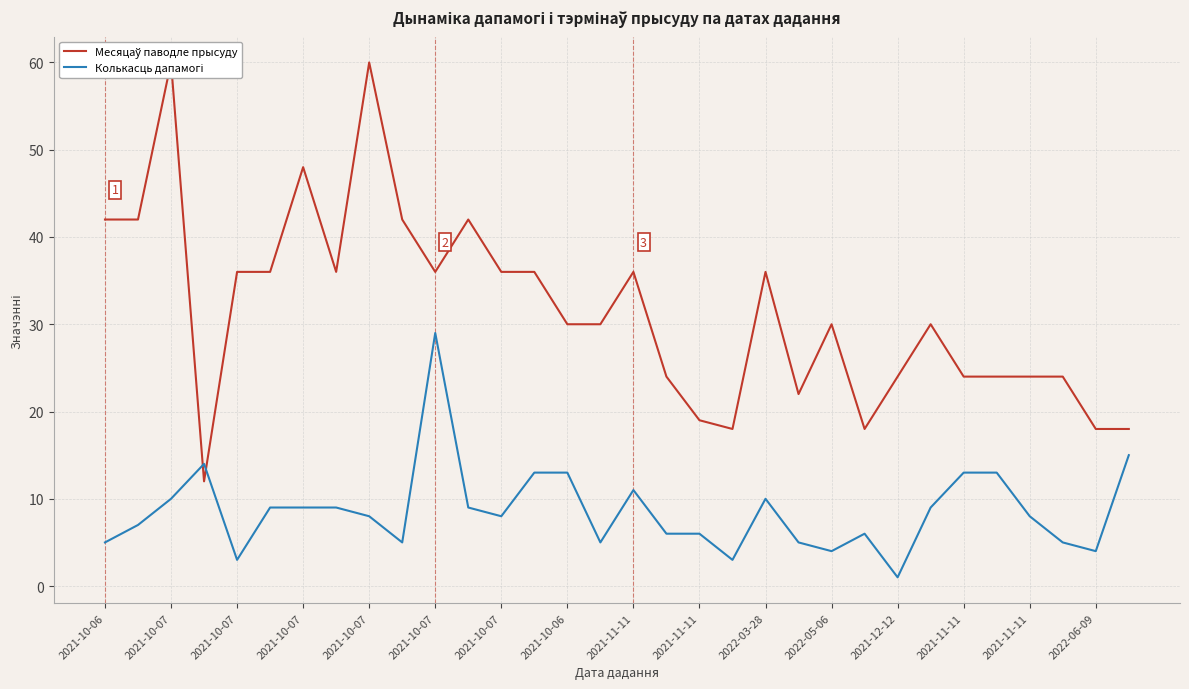

What is the maximum value for Колькасць дапамогі?

29